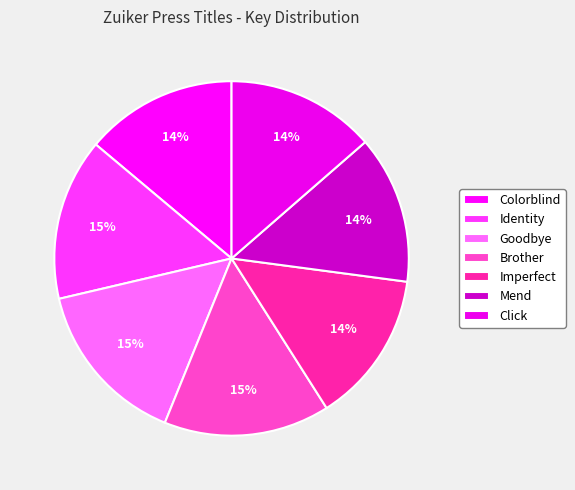

To the nearest percent, what is the average slice percentage?

14%